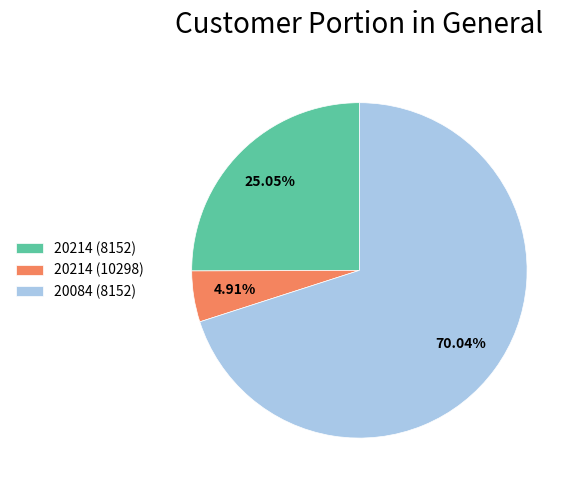

Which category has the biggest portion of the pie?

20084 (8152)